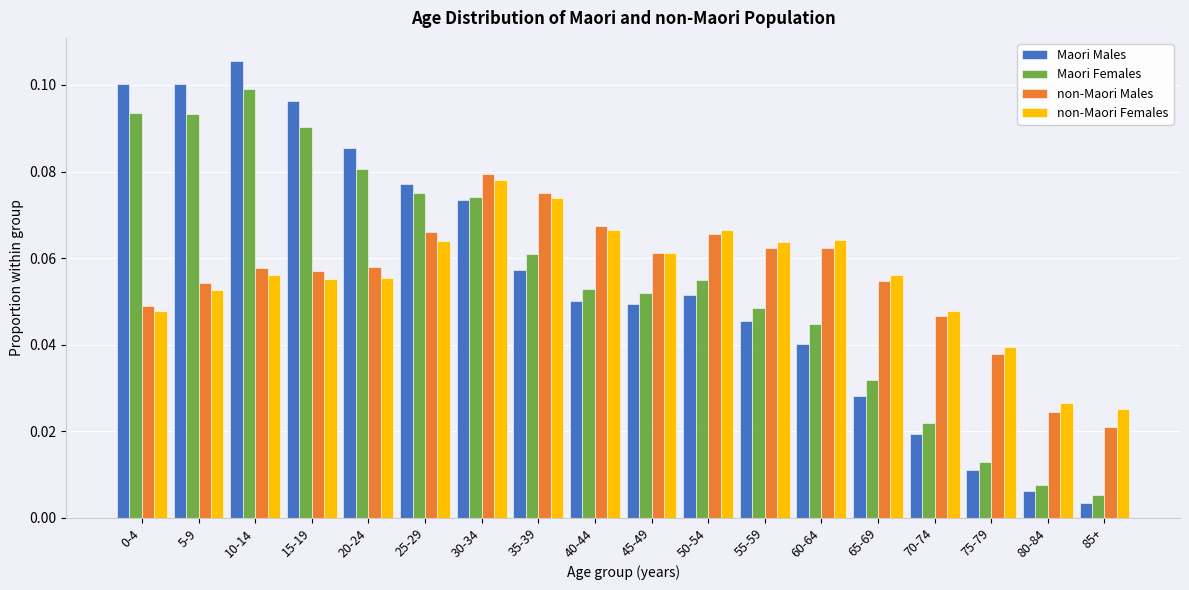

Which label corresponds to the largest value in the chart?

10-14